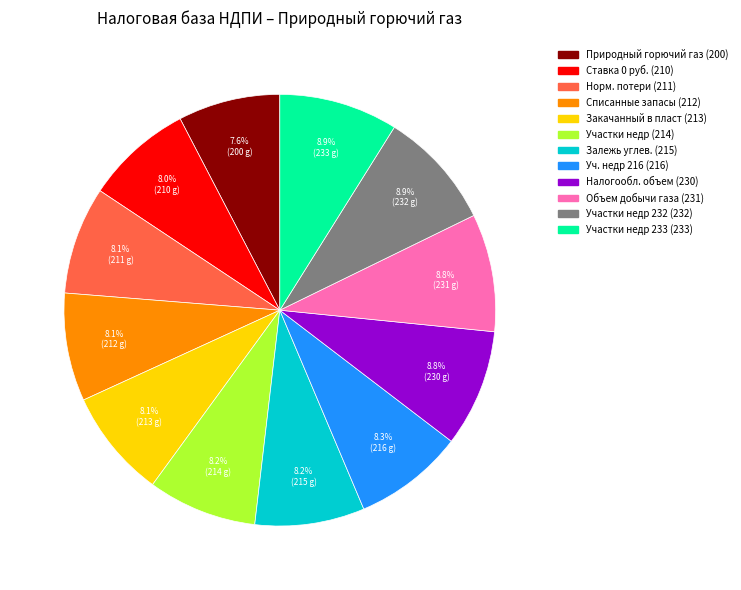

To the nearest percent, what is the average slice percentage?

8%